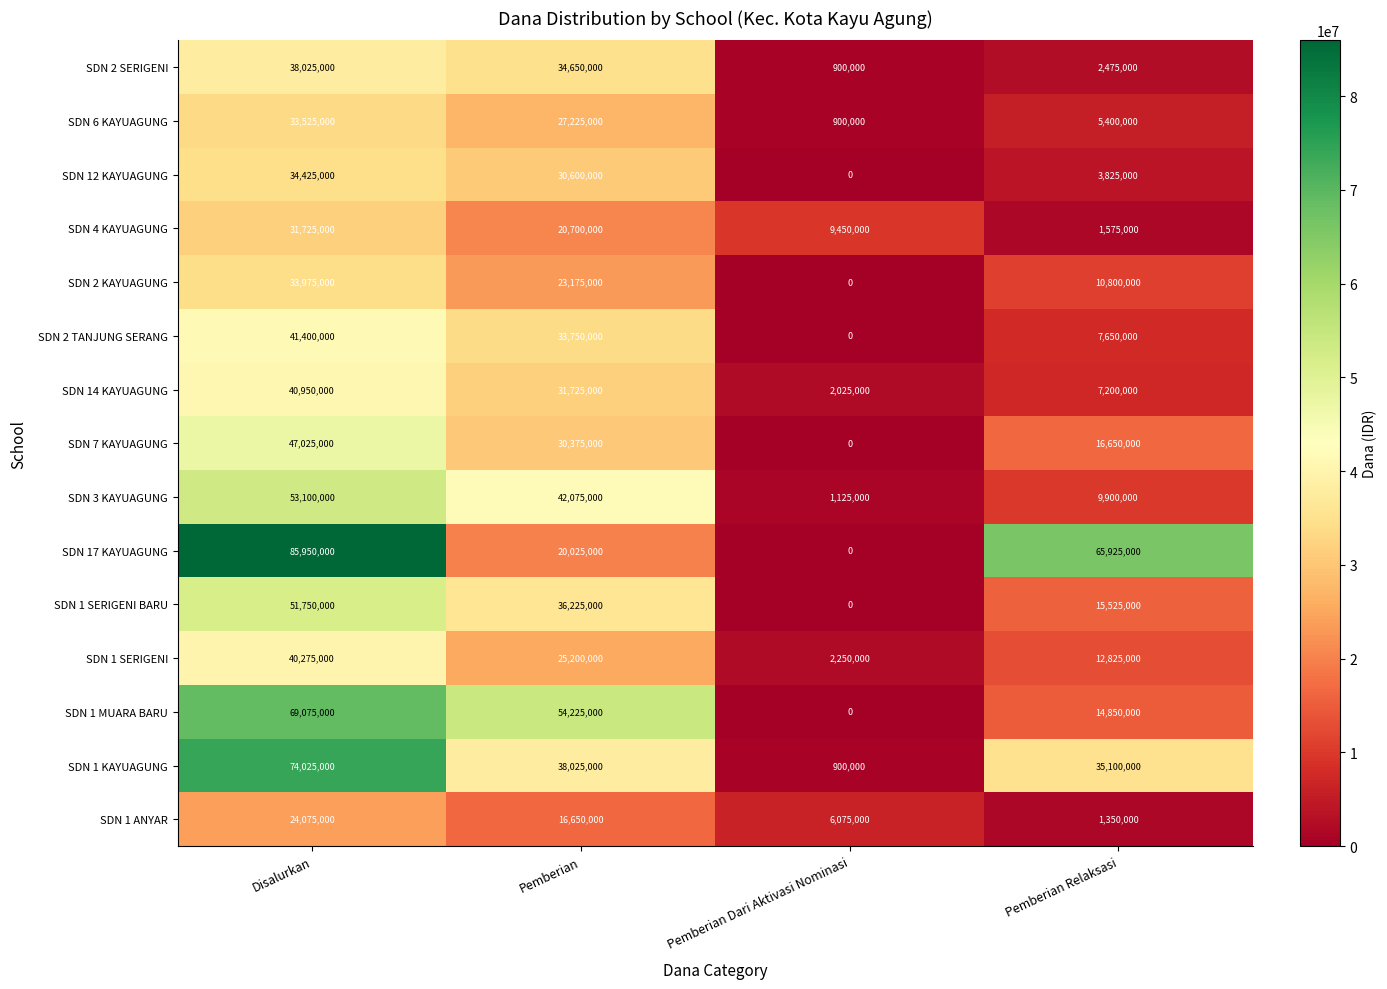

What is the highest value of the SDN 2 SERIGENI series?

38025000